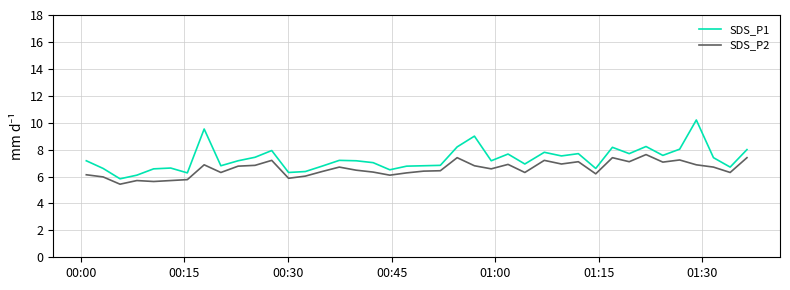

What is the smallest value displayed?

5.4